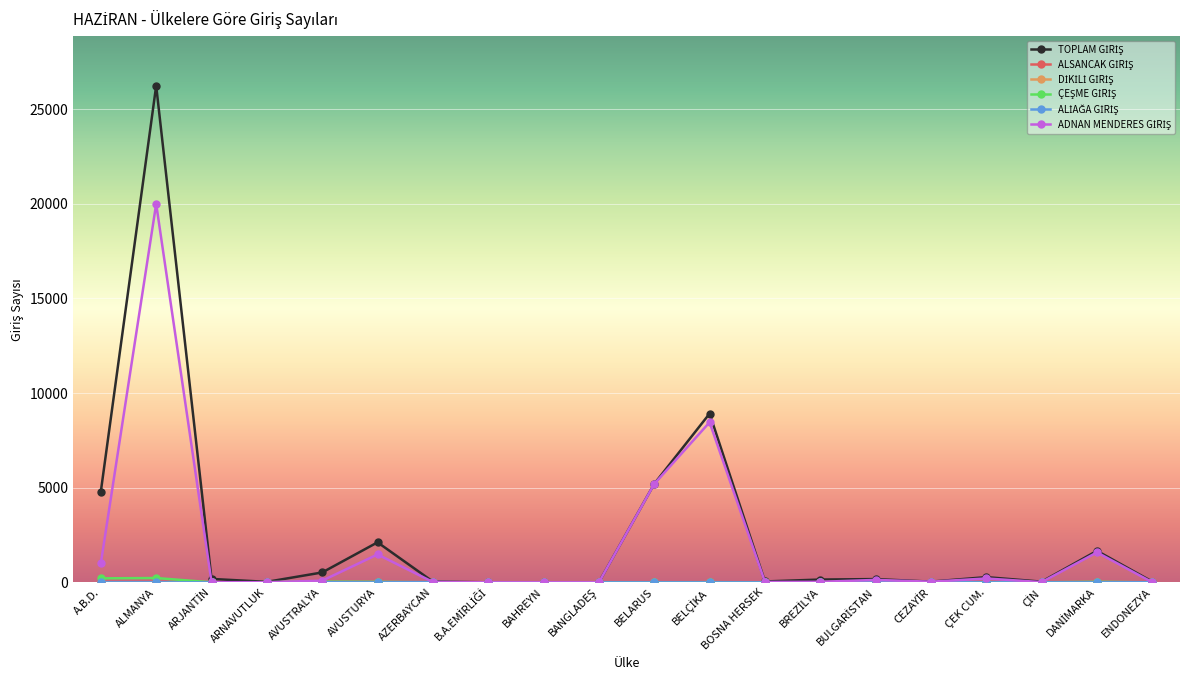

Does the chart have visible grid lines?

Yes